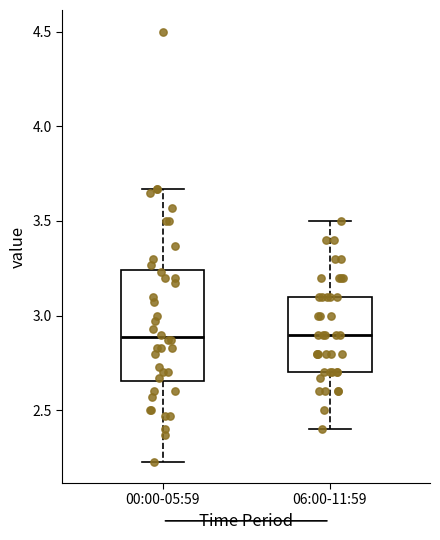

Reading left to right, transcribe this box plot: for each box, give where its median line is, the range the box spans, and where its two whiskers end, as read against the y-axis. The values are not printed on the chart, so give them approximately, as read against the axis.

00:00-05:59: median 2.90, box 2.65 to 3.25, whiskers 2.25 to 3.65
06:00-11:59: median 2.90, box 2.70 to 3.10, whiskers 2.40 to 3.50